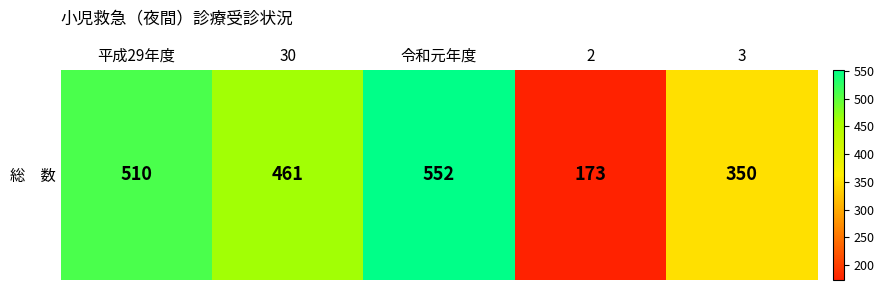

Is it true that the value at 2 is 173?

True